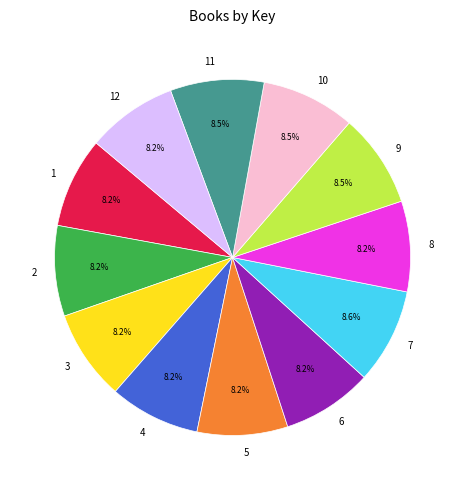

What is the ratio of the value at 9 to the value at 5?

1.0